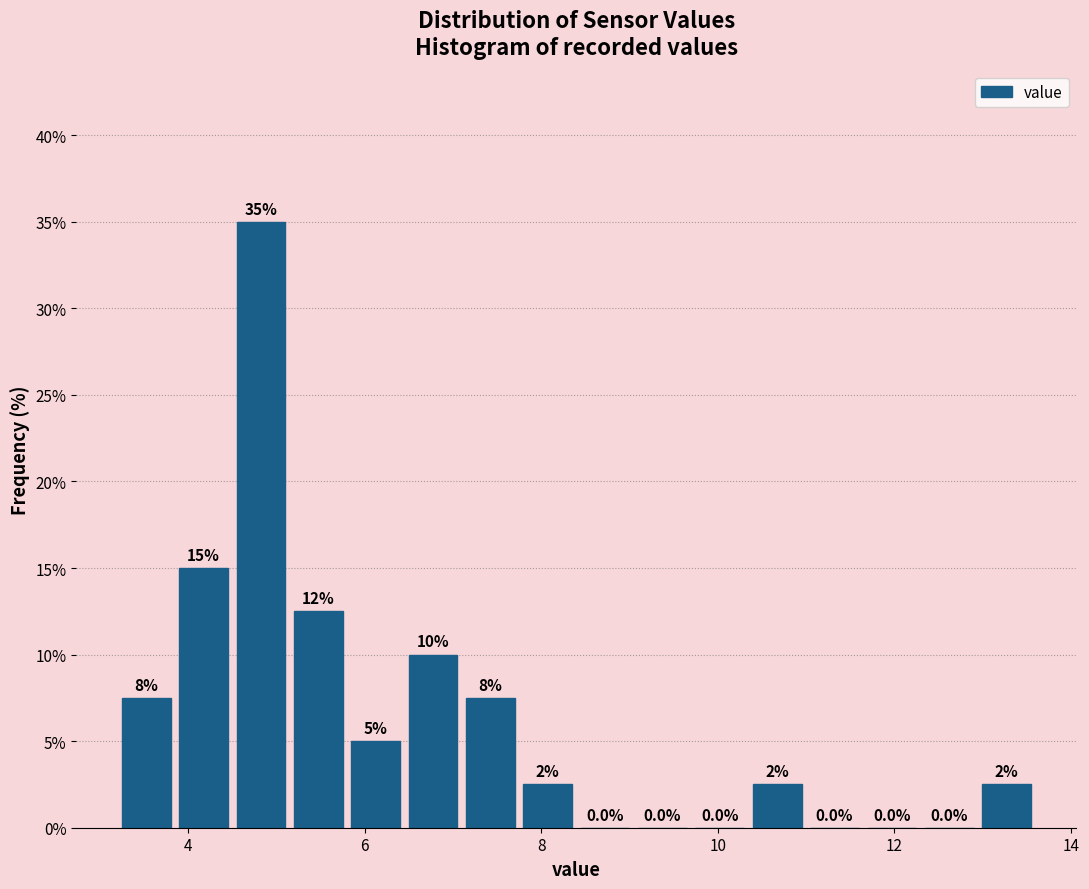

Around what value on the x-axis is the tallest bar? Give the approximate position of its centre, as read against the axis.

4.8